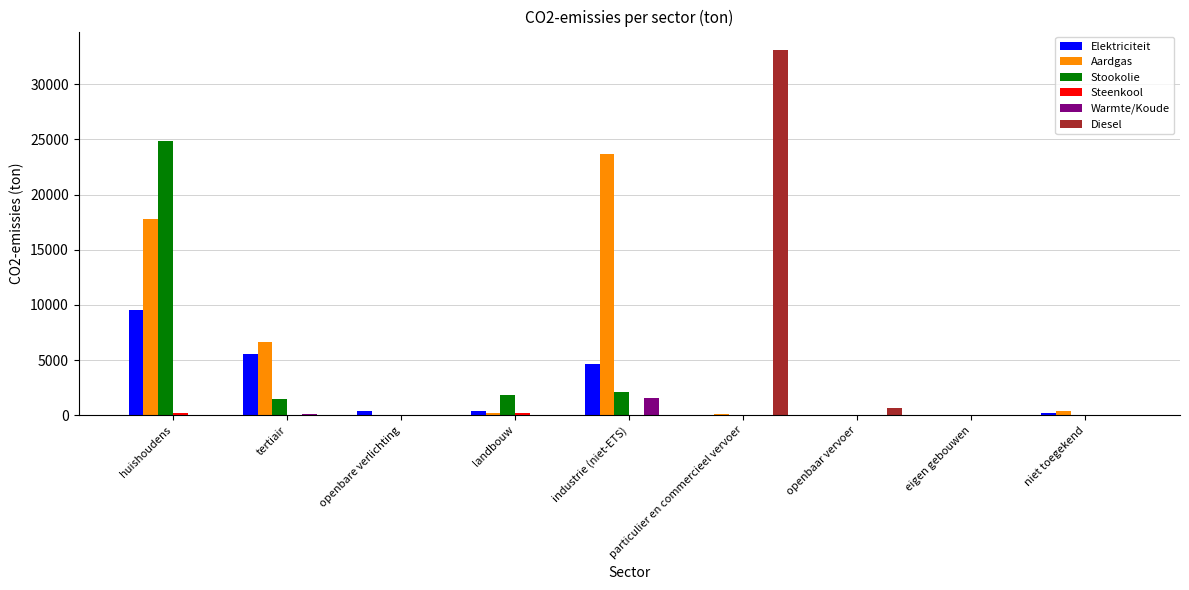

Between huishoudens and eigen gebouwen, which series saw the biggest shift?

Stookolie